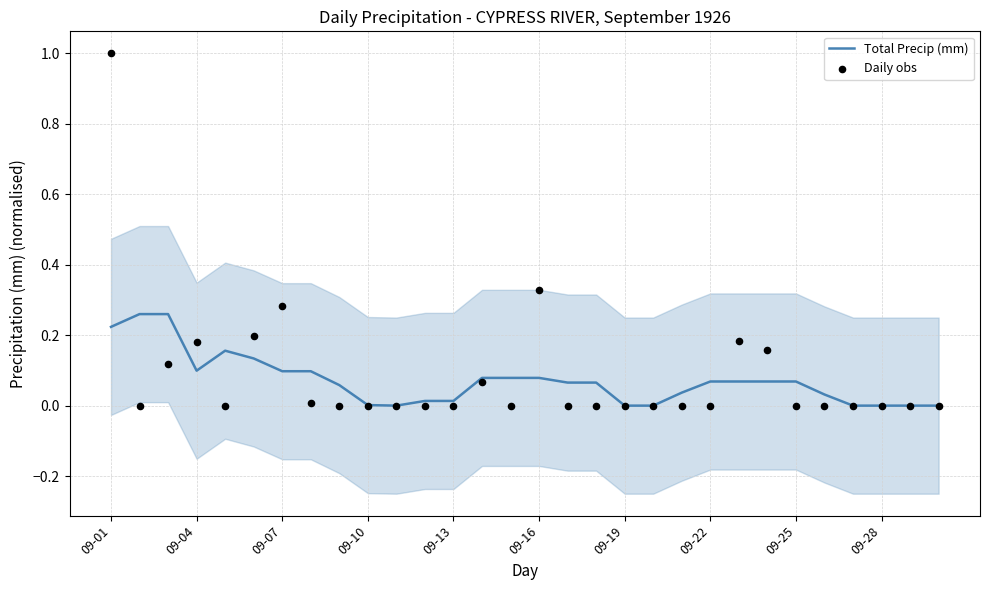

What is the total value across all series at 17?

0.1